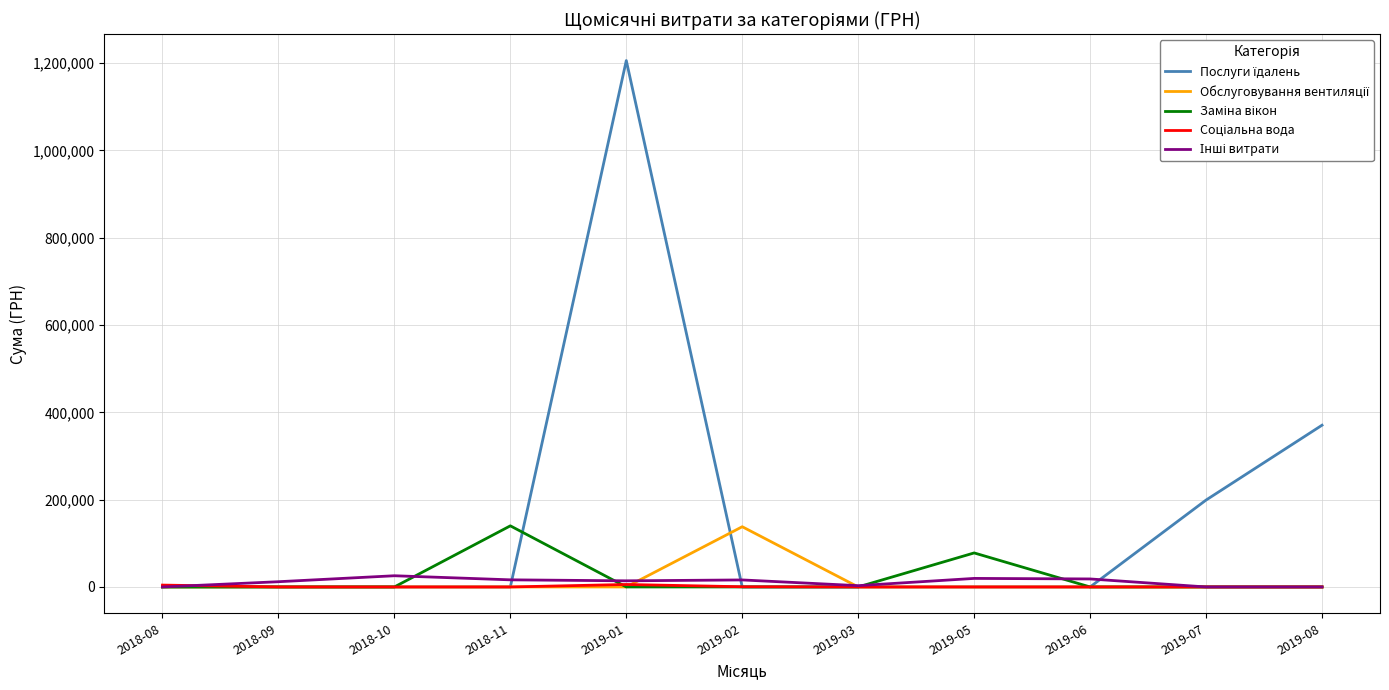

What is the maximum value shown in the chart?

1205778.2